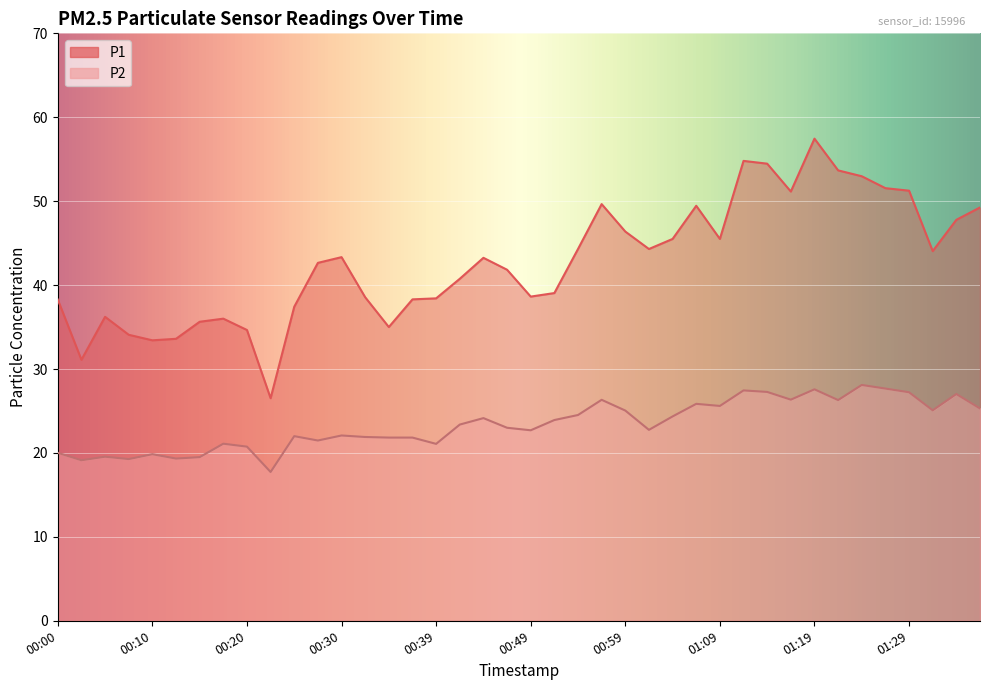

What is the difference between the maximum and minimum values in the P2 series?

10.4